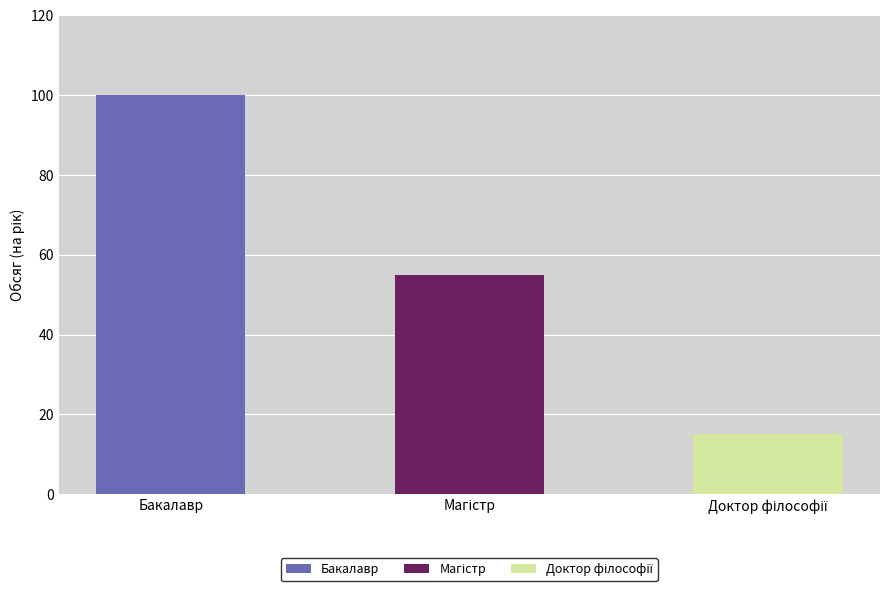

What value does the data have at Бакалавр, to the nearest 5?

100